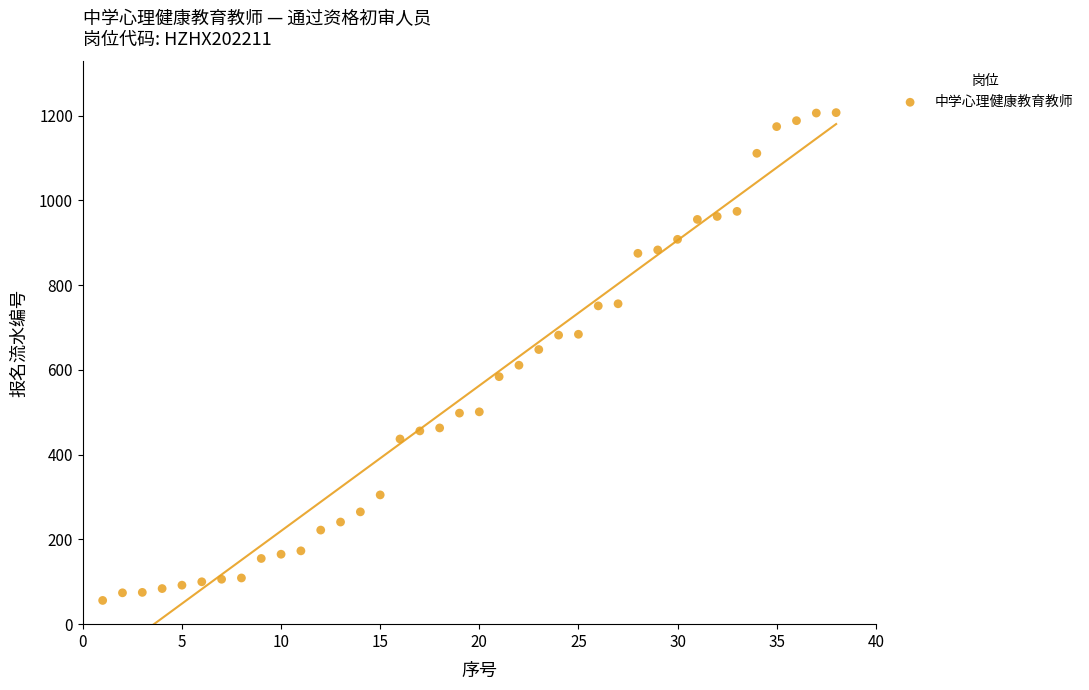

What is the range of X values (max minus min)?

37